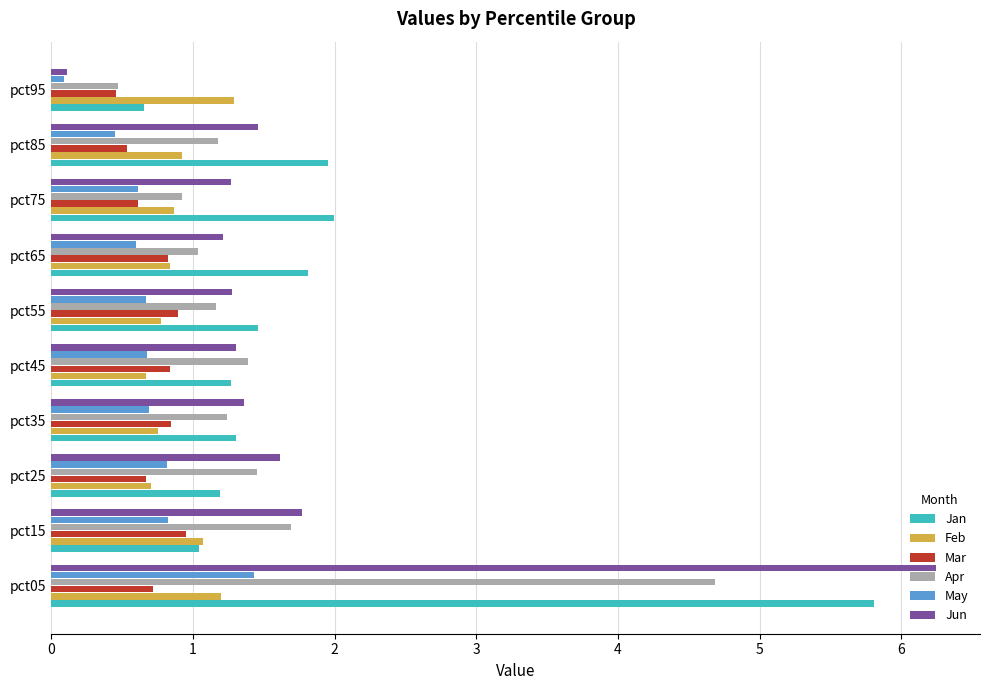

What is the difference between the second highest and minimum values in the Jan series?

1.3